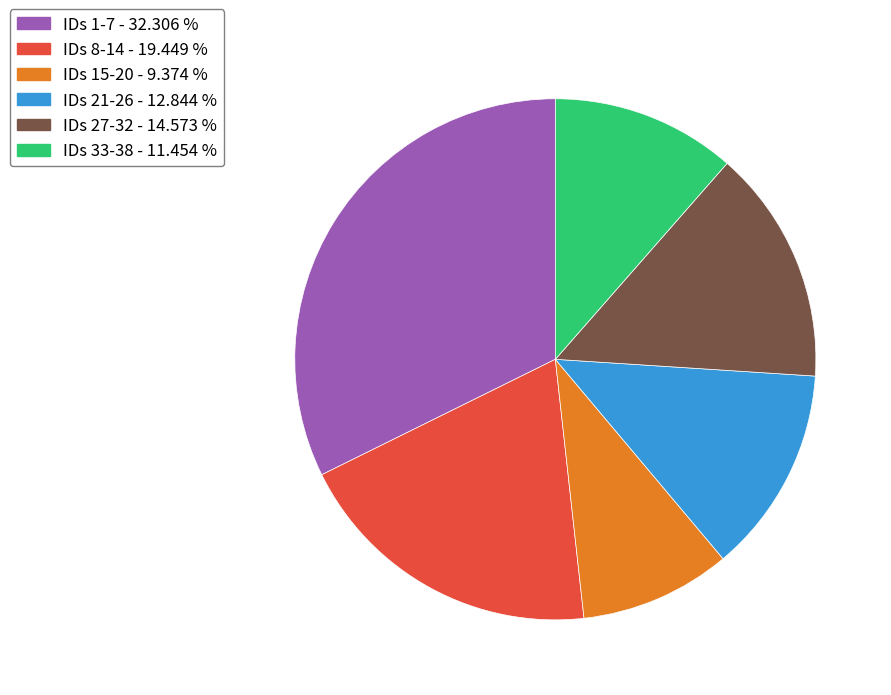

Which category has the biggest portion of the pie?

IDs 1-7 - 32.306 %